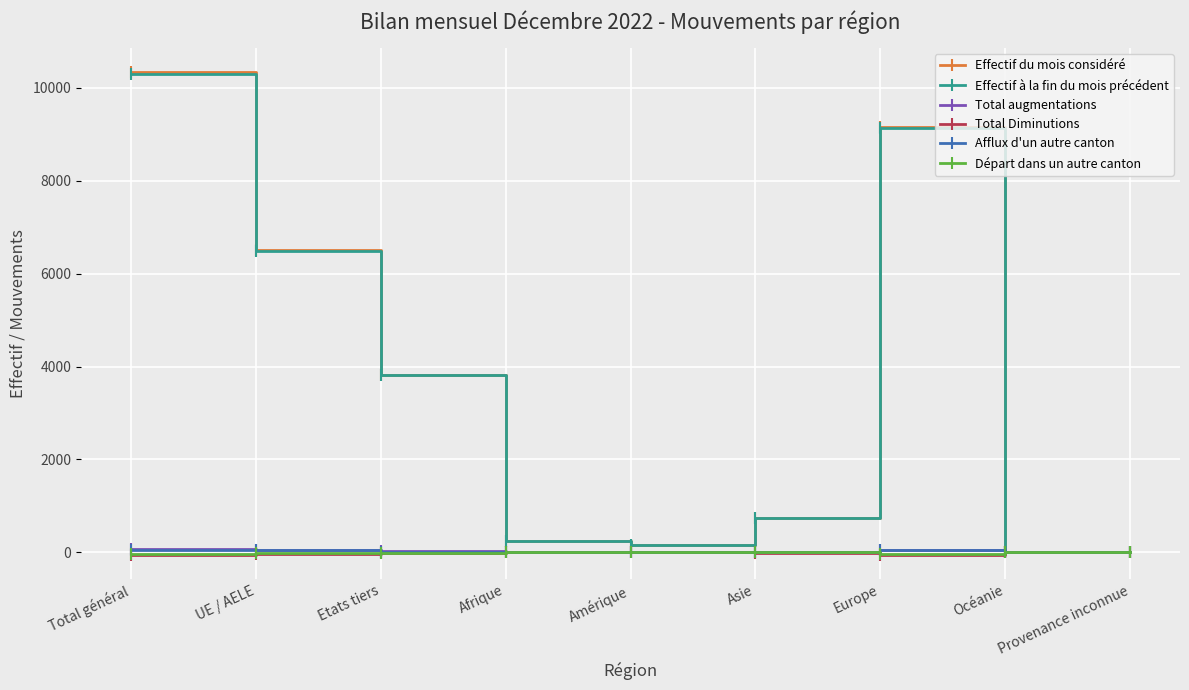

What is the minimum value shown in the chart?

-53